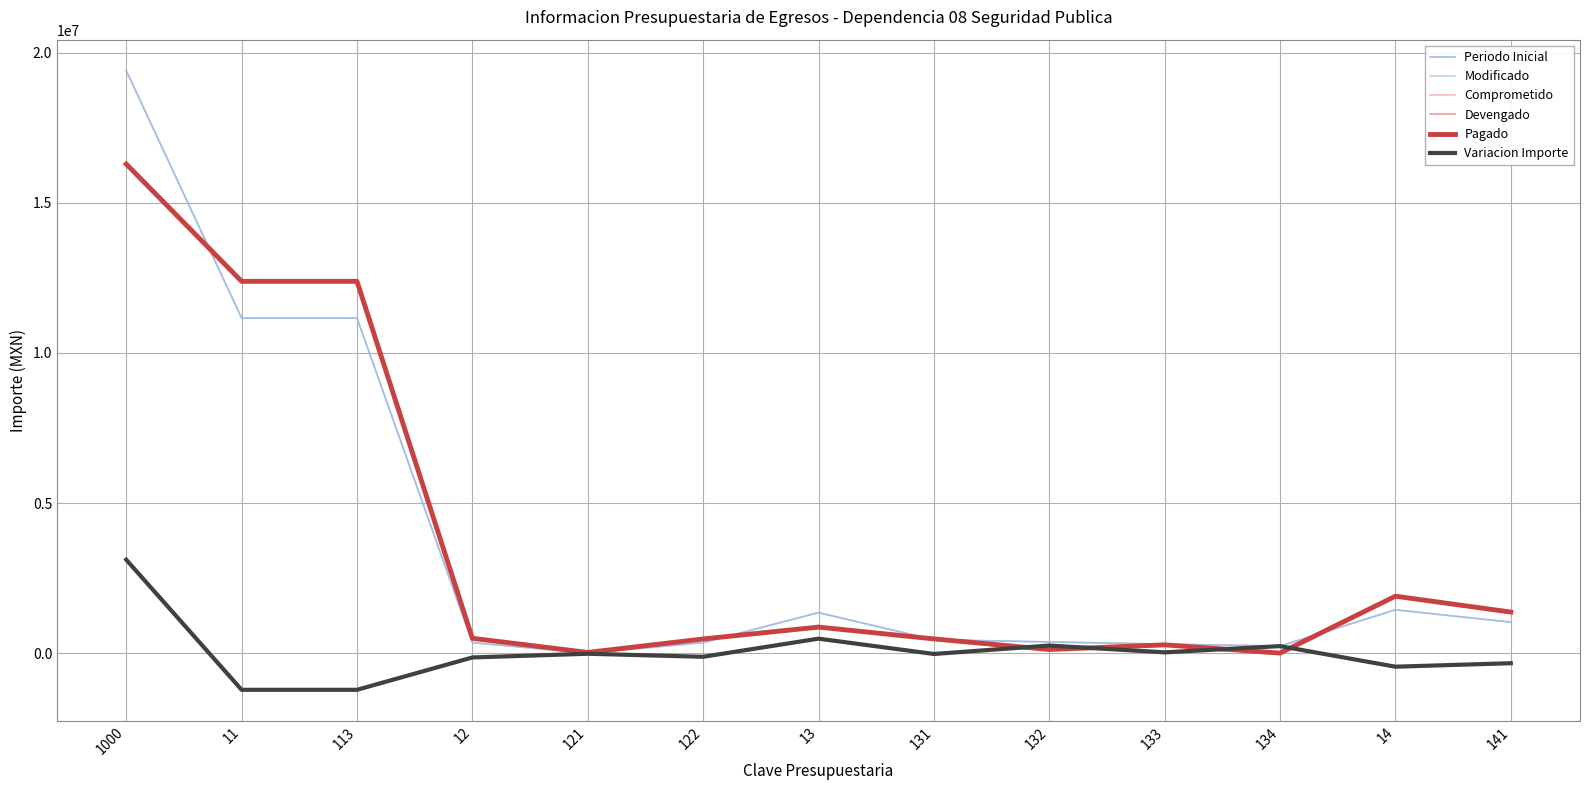

At 12, list the series in order from largest to smallest.

Comprometido, Devengado, Pagado, Periodo Inicial, Modificado, Variacion Importe